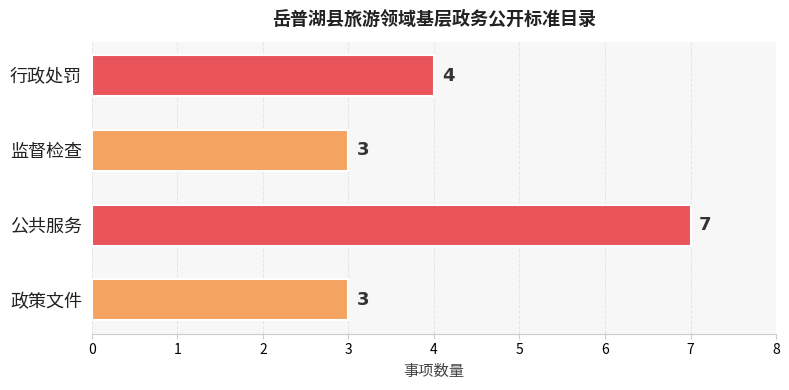

What is the average value?

4